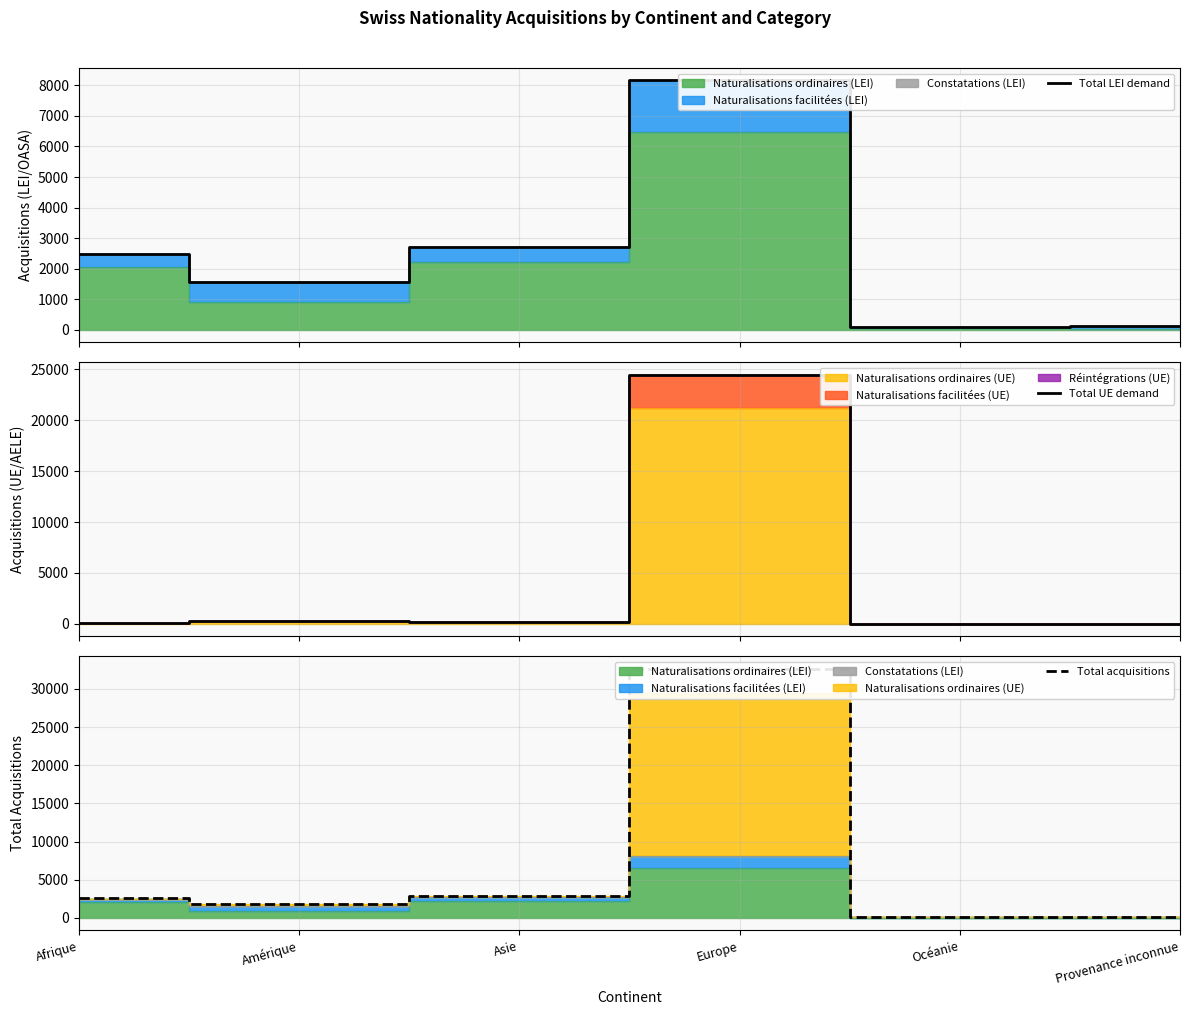

Which series has the widest spread of values?

Total acquisitions